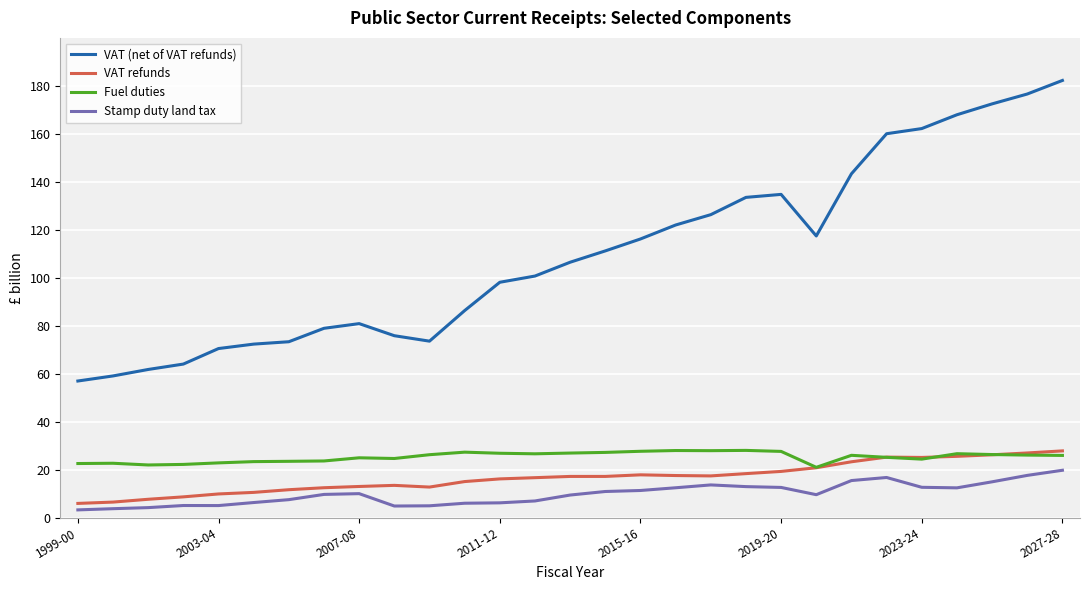

What is the lowest value of the Fuel duties series?

20.9